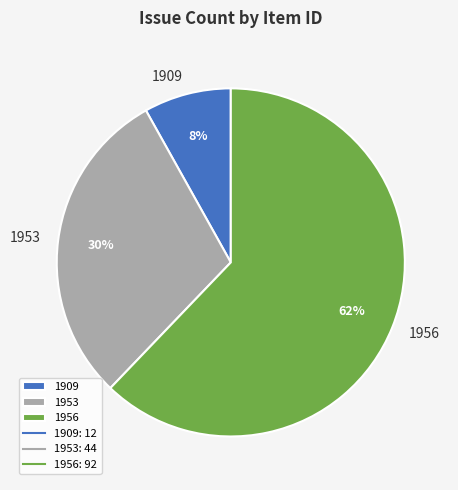

Is it true that 1909 is 8% of the pie?

True